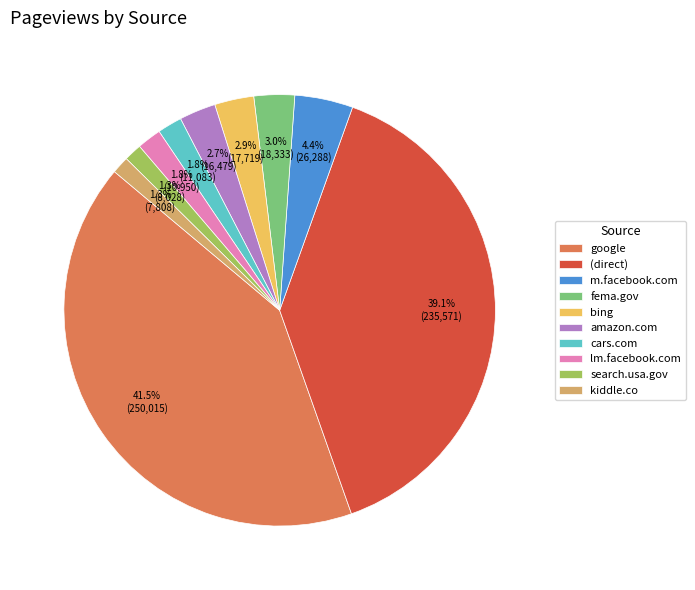

What percentage is NOT represented by search.usa.gov?

98.7%